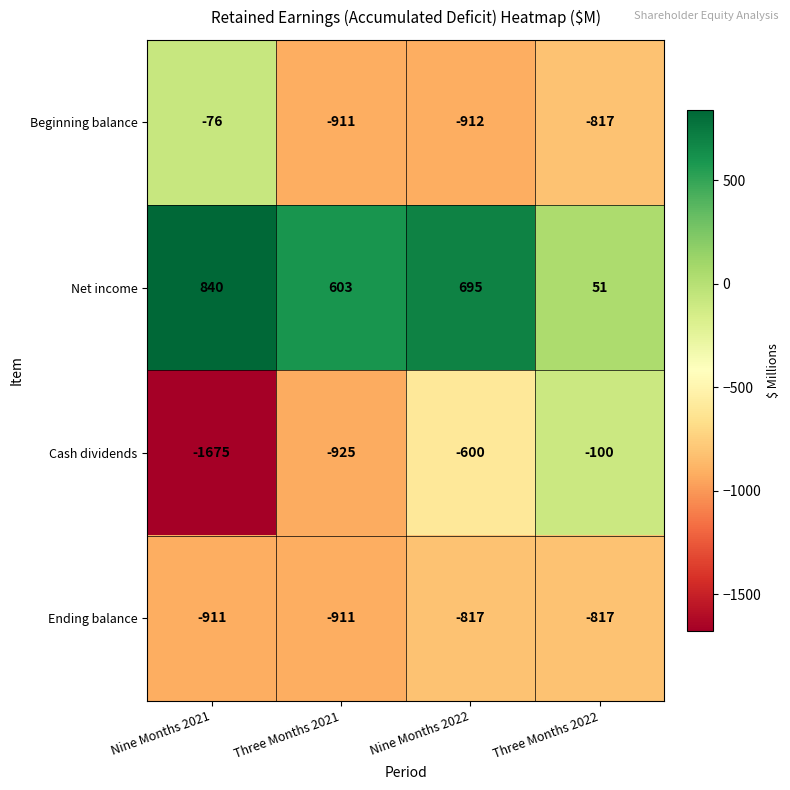

Reading left to right, extract all data points from this chart.

Beginning balance: Nine Months 2021=-76	Three Months 2021=-911	Nine Months 2022=-912	Three Months 2022=-817
Net income: Nine Months 2021=840	Three Months 2021=603	Nine Months 2022=695	Three Months 2022=51
Cash dividends: Nine Months 2021=-1675	Three Months 2021=-925	Nine Months 2022=-600	Three Months 2022=-100
Ending balance: Nine Months 2021=-911	Three Months 2021=-911	Nine Months 2022=-817	Three Months 2022=-817